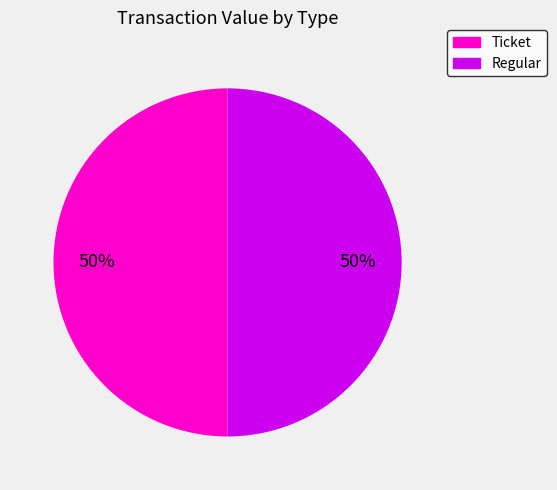

To the nearest percent, what is the average slice percentage?

50%